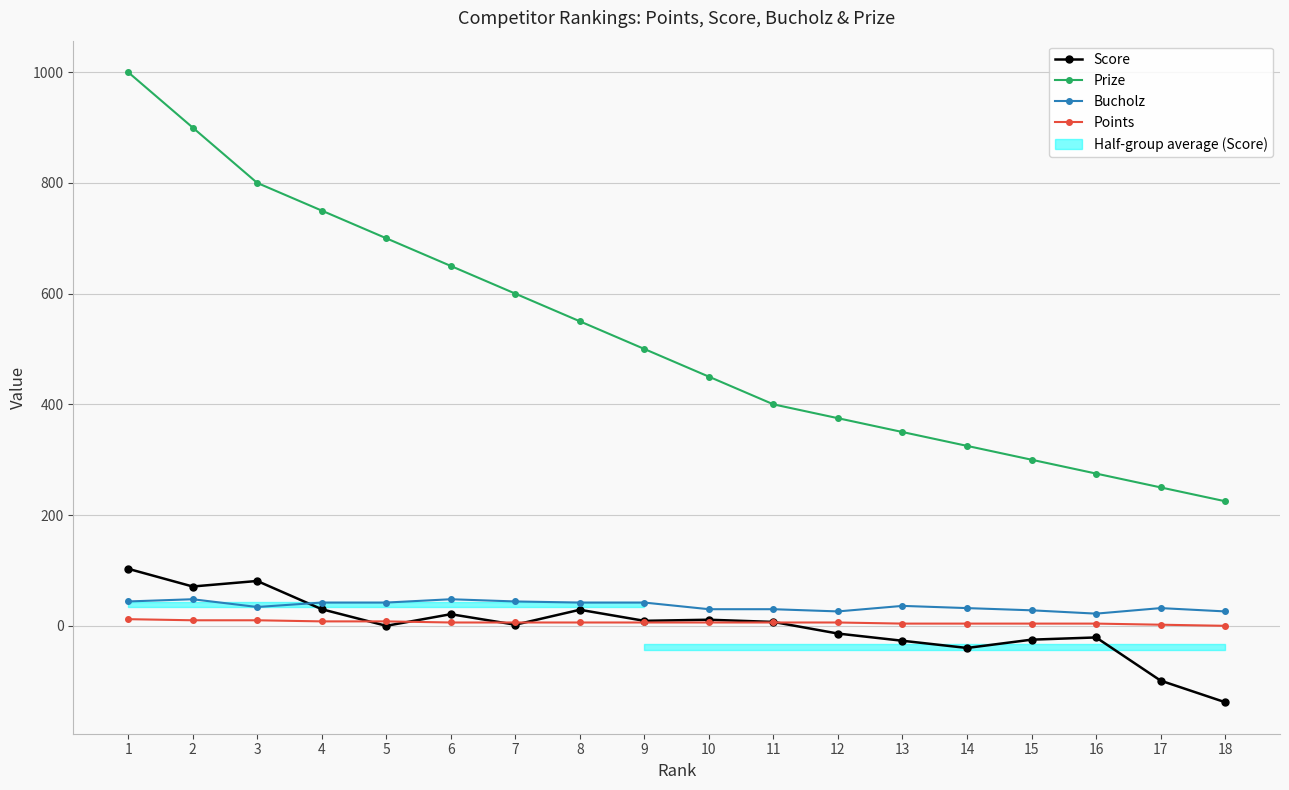

At how many categories does at least one series exceed 627?

6